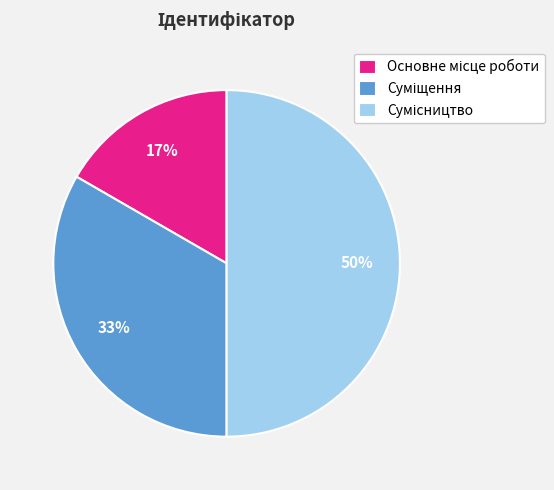

To the nearest percent, what is the average slice percentage?

33%